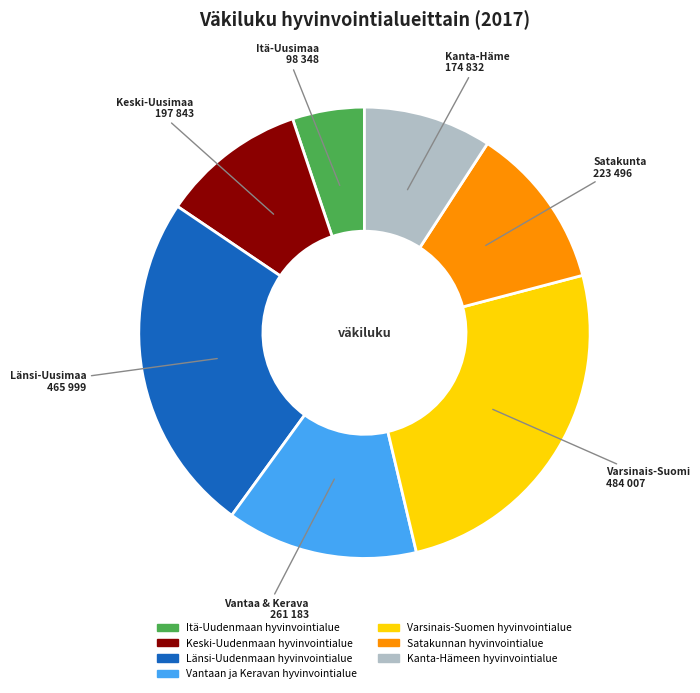

Which category has the biggest portion of the pie?

Varsinais-Suomen hyvinvointialue